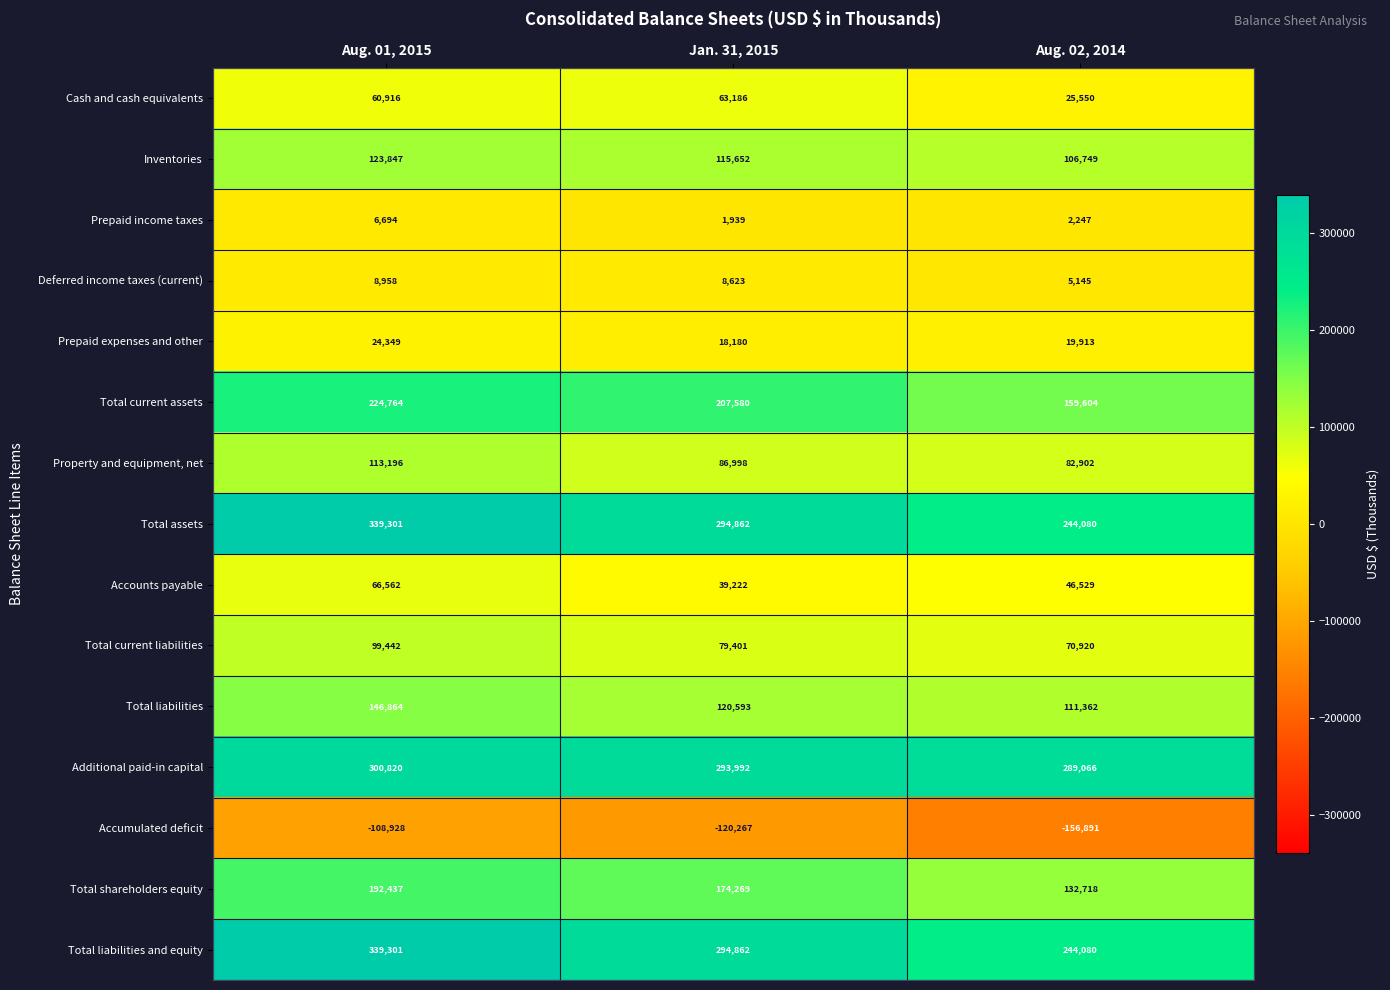

What is the average value of the Property and equipment, net series?

94365